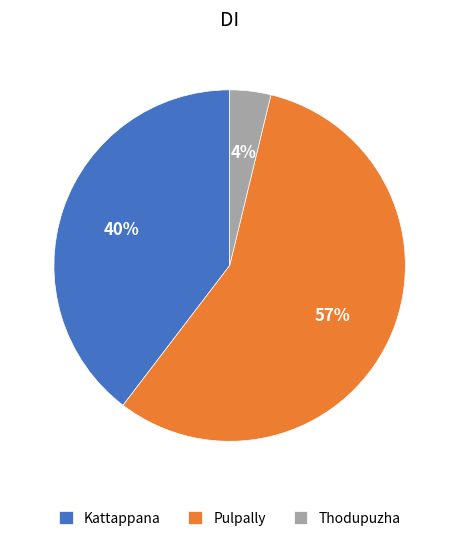

To the nearest percent, what is the combined percentage of Pulpally and Thodupuzha?

60%